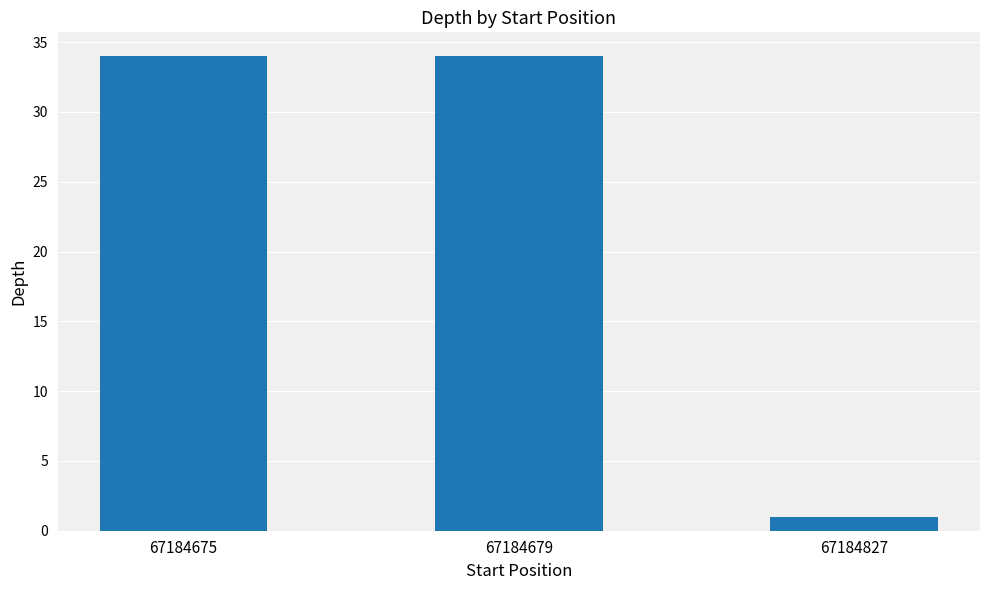

At which label is the value closest to 17?

67184827